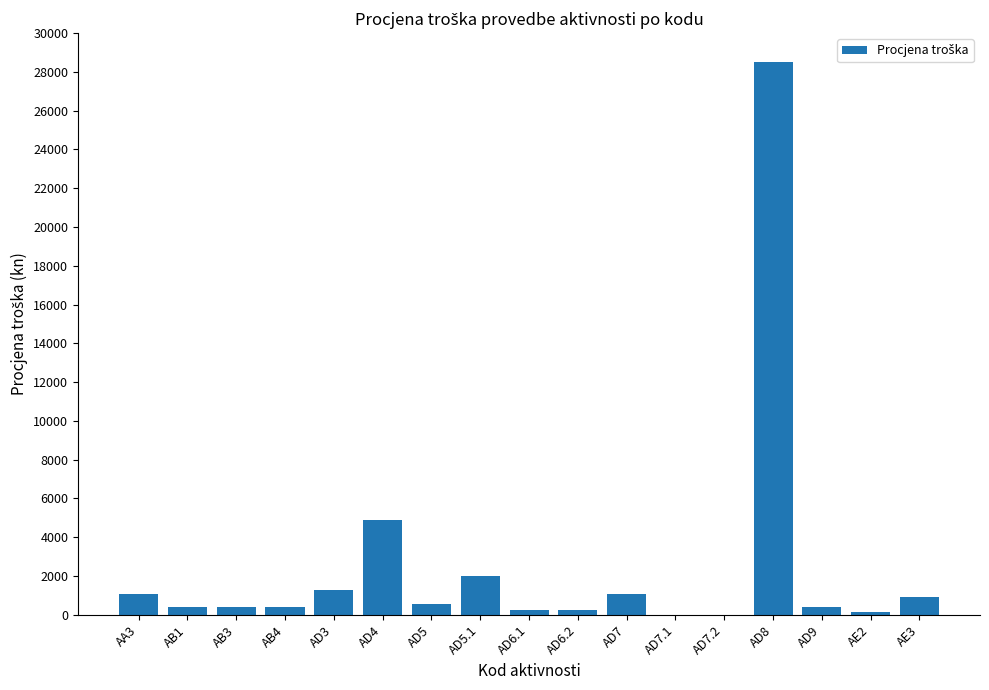

What is the sum of the values at AB3 and AD6.2?

665.5